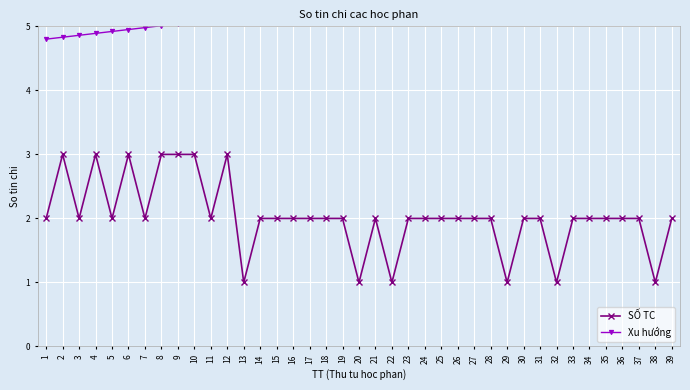

Rank the categories by SỐ TC value from lowest to highest.

13, 20, 22, 29, 32, 38, 1, 3, 5, 7, 11, 14, 15, 16, 17, 18, 19, 21, 23, 24, 25, 26, 27, 28, 30, 31, 33, 34, 35, 36, 37, 39, 2, 4, 6, 8, 9, 10, 12